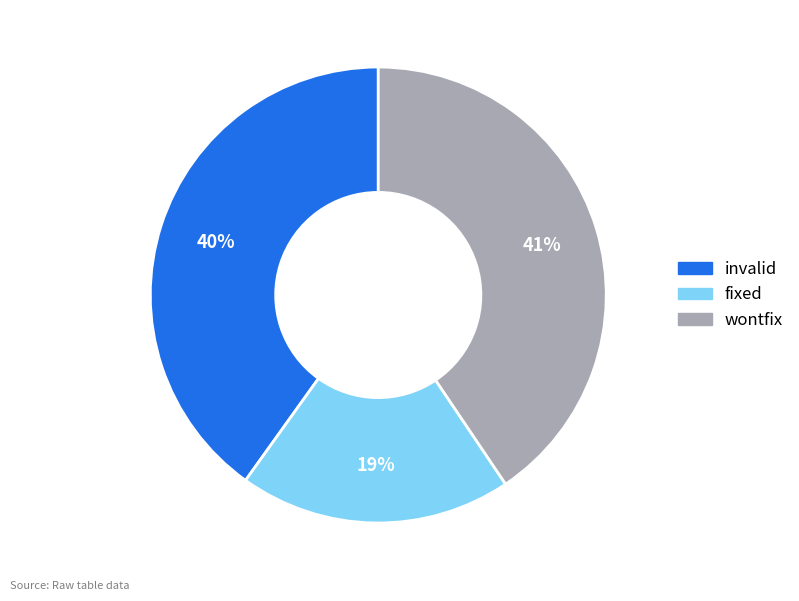

Is there any slice that represents more than half of the pie?

No